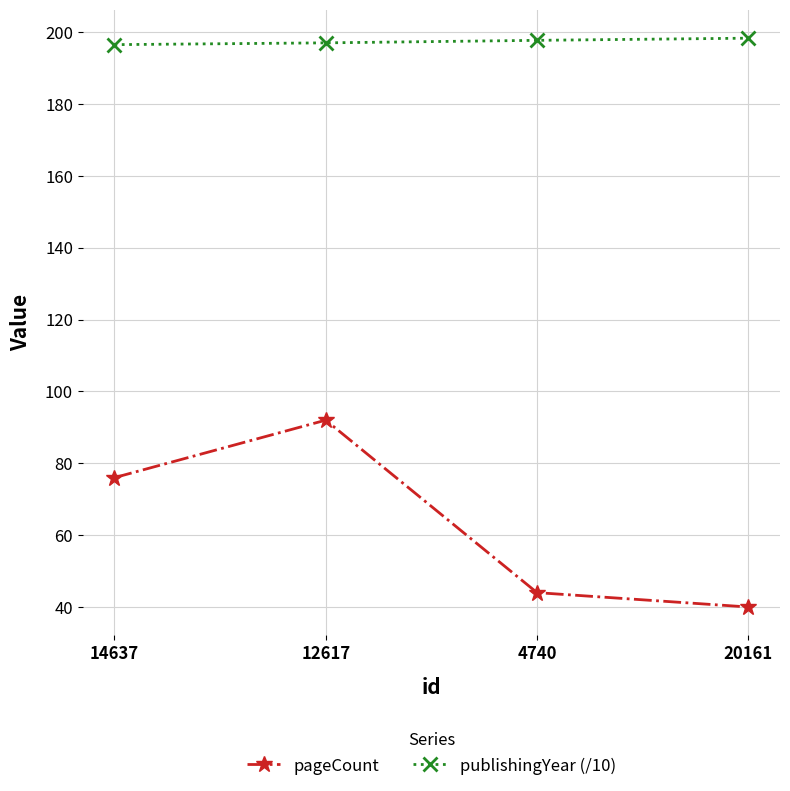

True or false: publishingYear (/10) has a value of 197.0 at 12617.

True